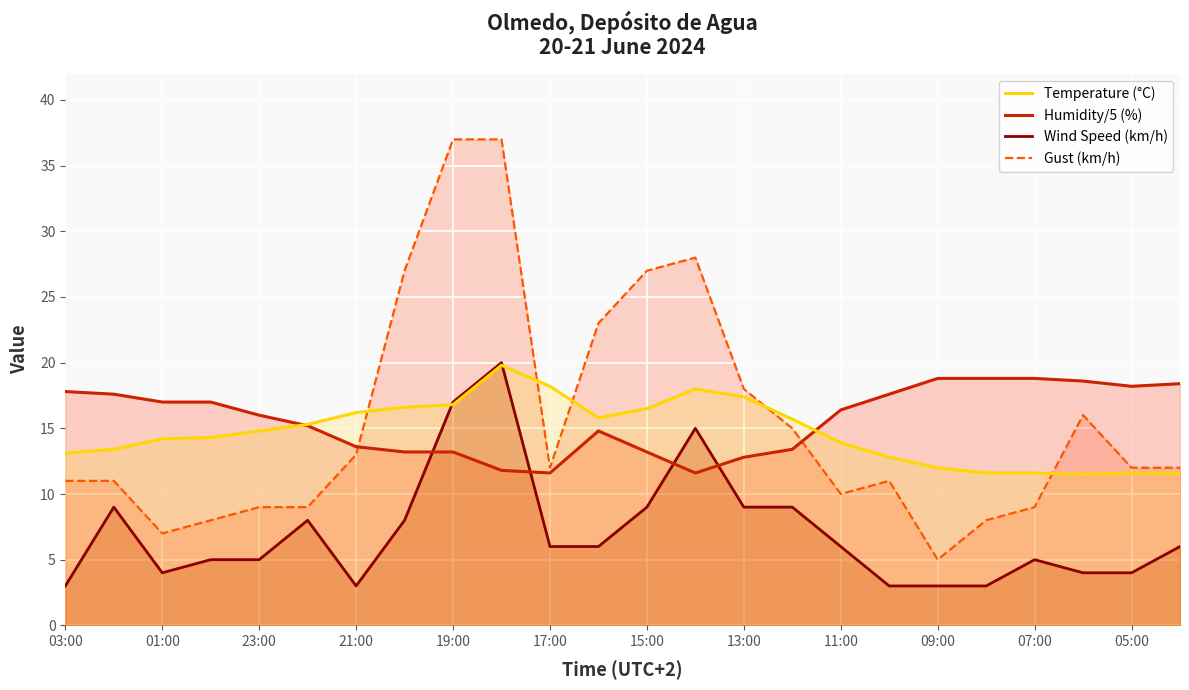

What is the maximum value for Temperature (°C)?

19.8